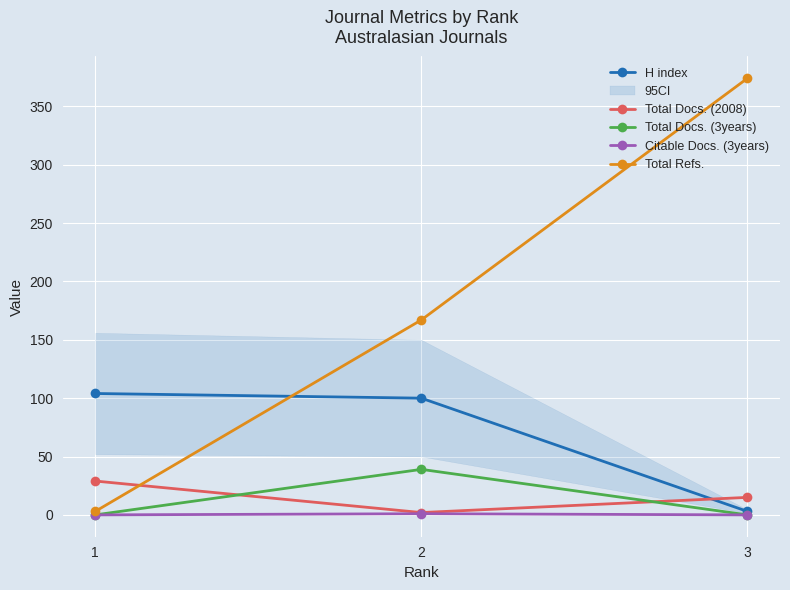

How many values in the Total Docs. (2008) series are below 15?

1